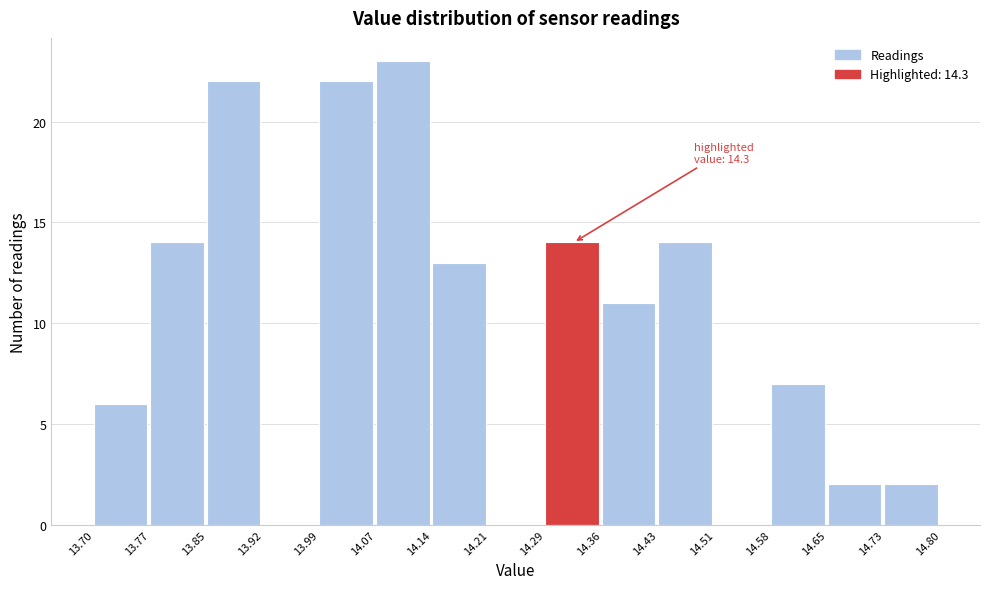

Which range on the x-axis has the tallest bar?

14.07 to 14.14